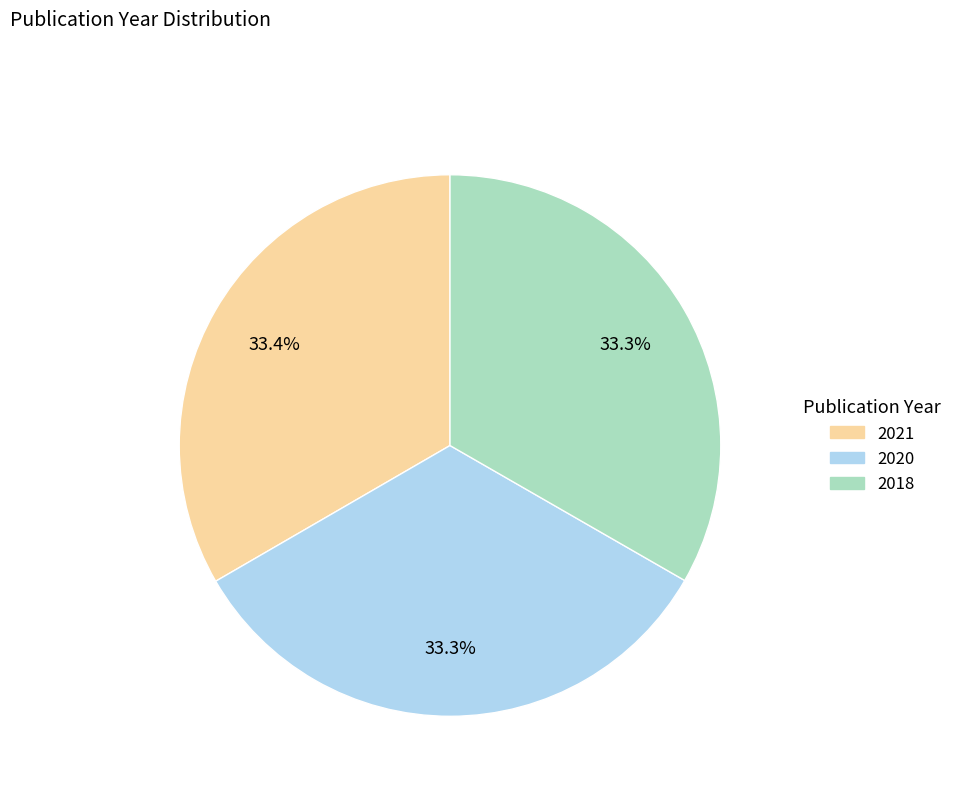

Do 2020 and 2018 together represent more than half of the pie?

Yes